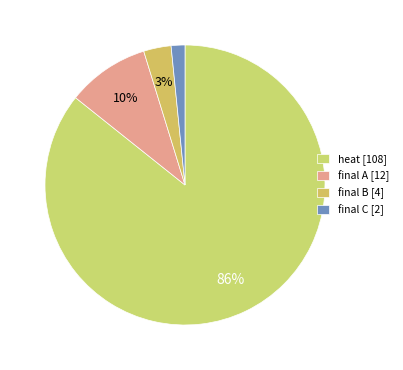

Rank the categories by value from highest to lowest.

heat [108], final A [12], final B [4], final C [2]